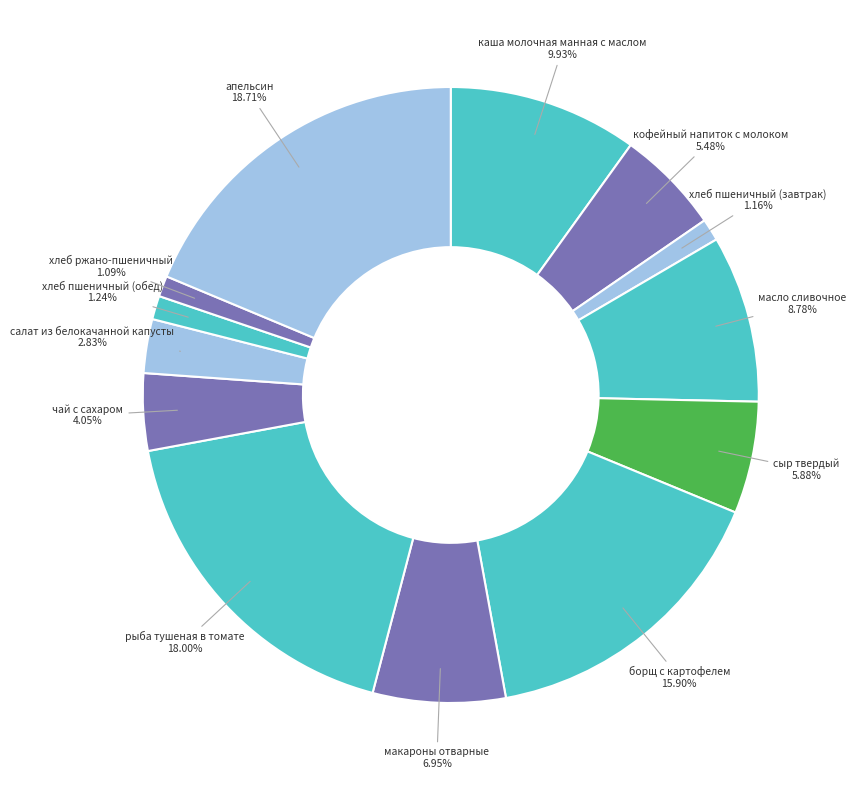

How many slices are in this pie chart?

13